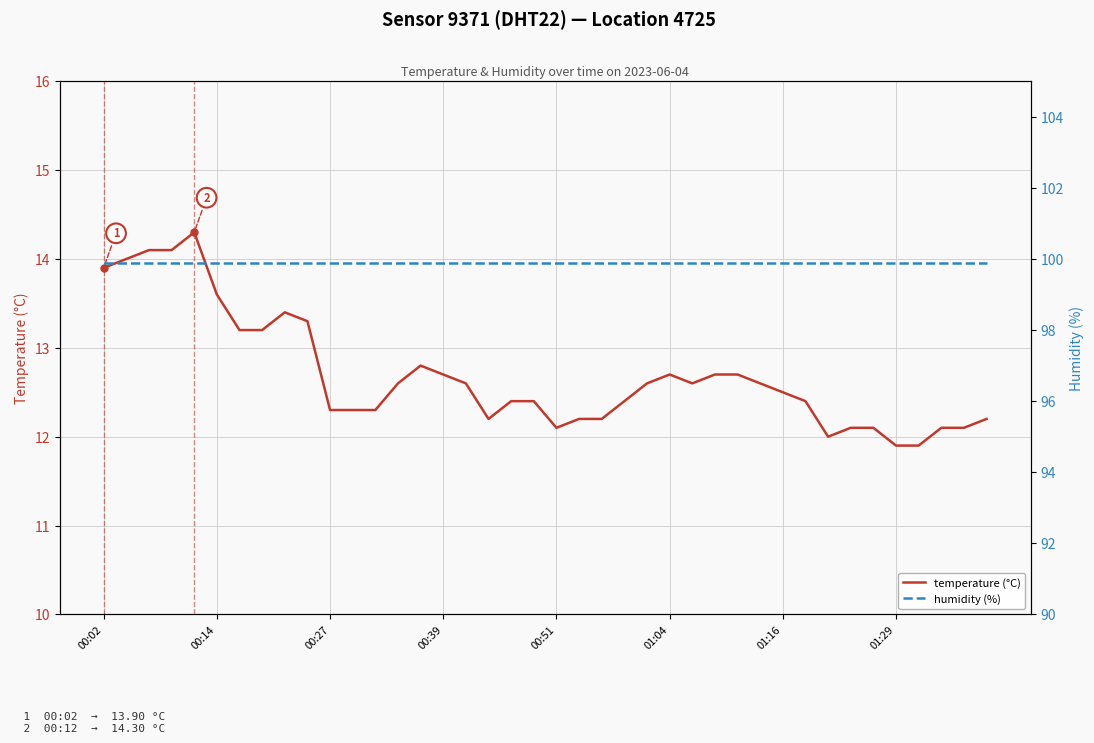

True or false: temperature (°C) has a value of 21.8 at 01:16.

False